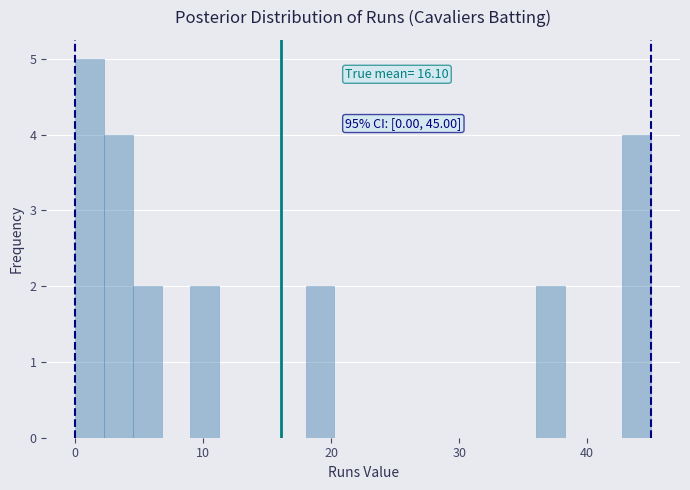

Read against the x-axis, roughly where is the centre of the tallest bar?

1